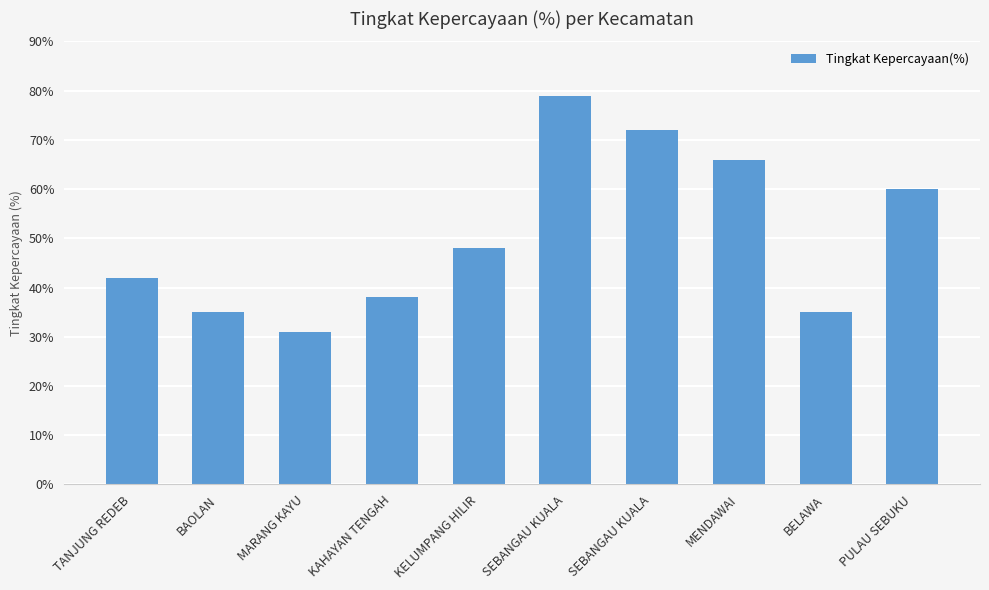

Does the chart contain any negative values?

No